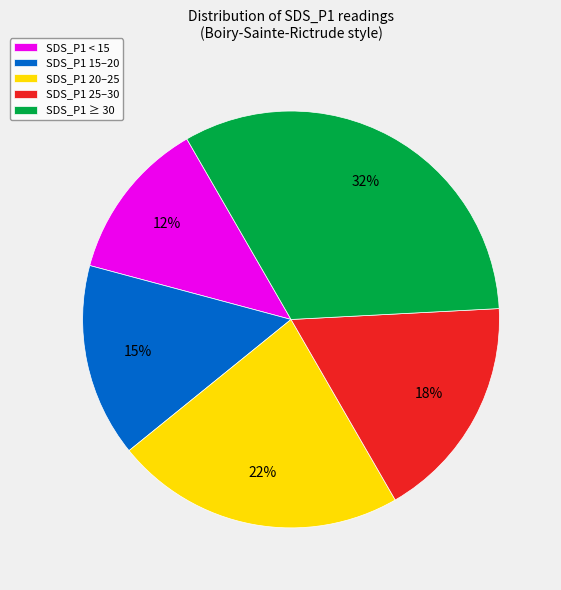

Is SDS_P1 < 15 the majority of the pie?

No